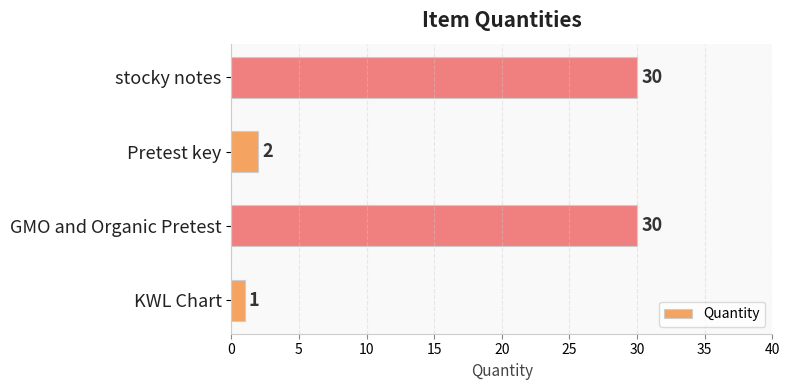

Approximately how many times larger is the value at GMO and Organic Pretest compared to Pretest key?

15.0